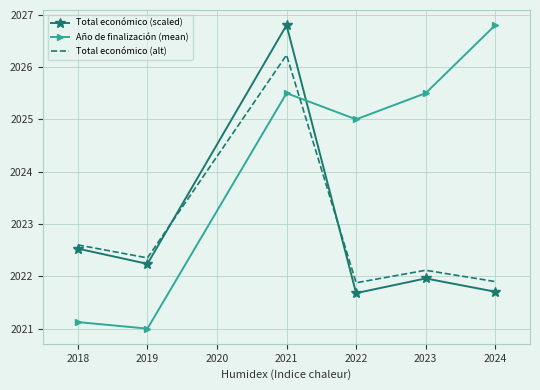

How many values in the Total económico (alt) series are below 2022?

2